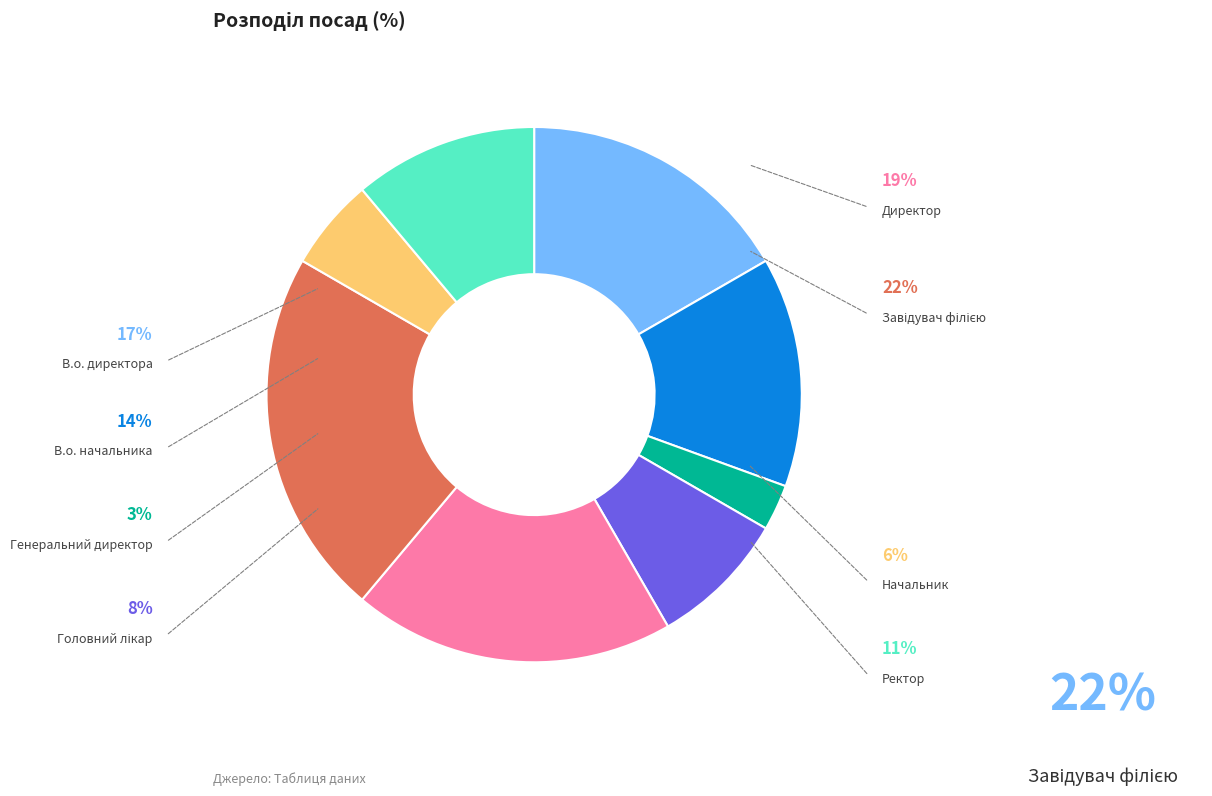

How many slices are in this pie chart?

8